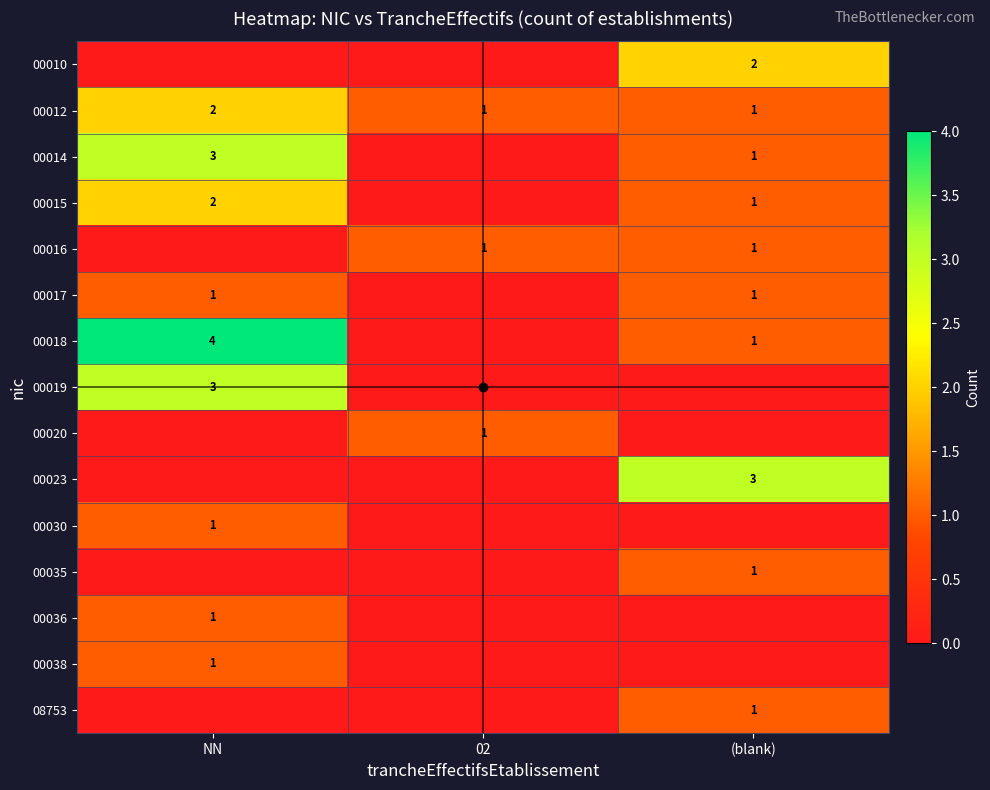

How many values in 00038 are above zero?

1